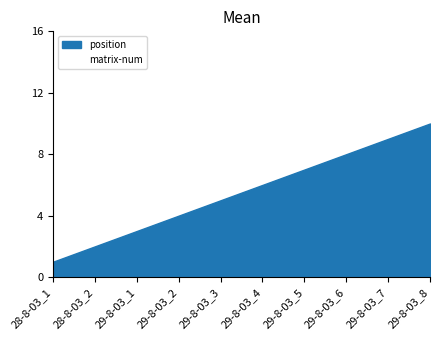

True or false: position and matrix-num intersect in this chart.

False